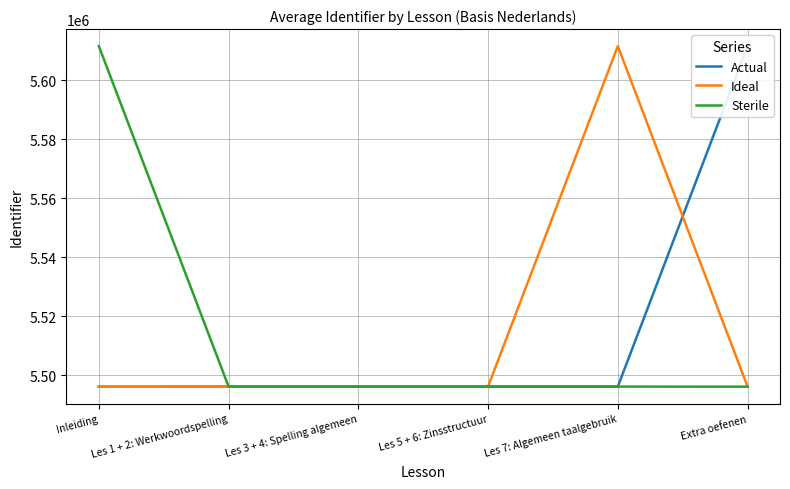

How many data points in Ideal are above 5496163?

2